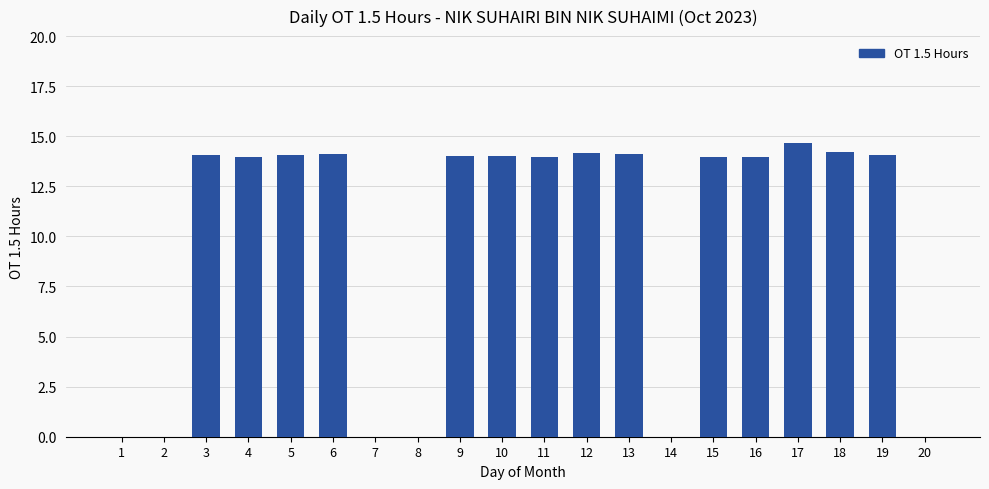

The value at 19 is 23.2. True or false?

False